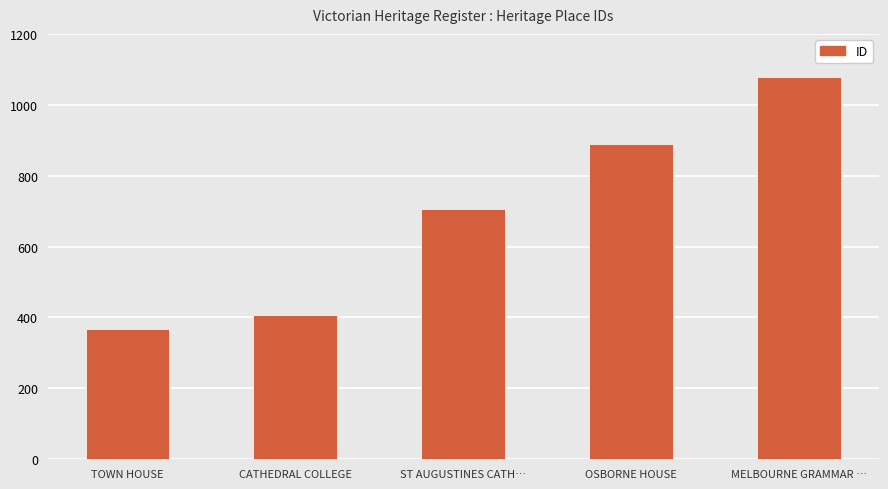

What is the label of the 1st bar from the right?

MELBOURNE GRAMMAR …